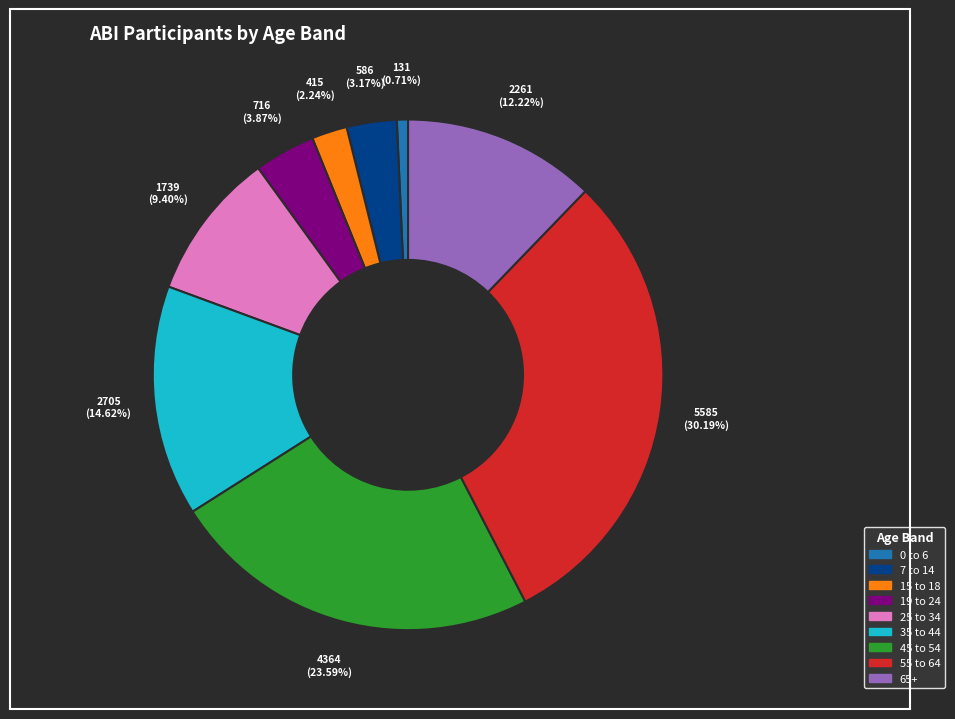

What is the smallest slice in the pie chart?

0 to 6